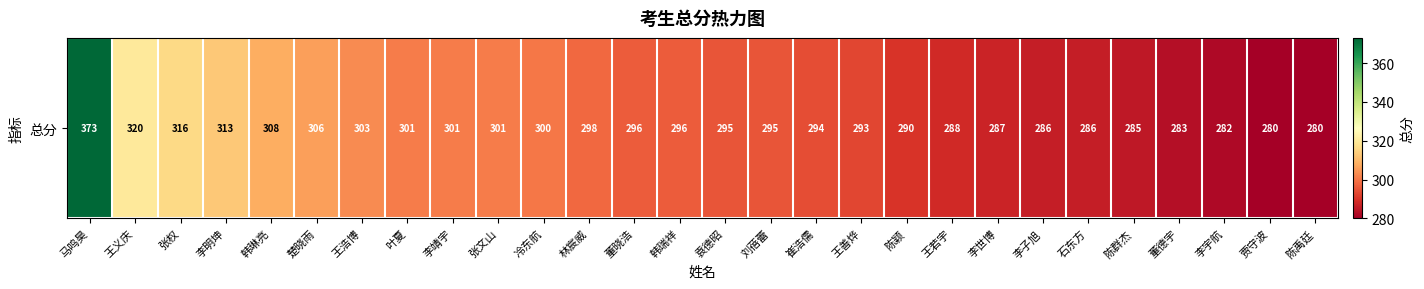

Reading left to right, transcribe all the data shown in this chart.

马鸣昊=373	王义庆=320	张权=316	李明坤=313	韩琳亮=308	楚晓雨=306	王浩博=303	叶夏=301	李靖宇=301	张文山=301	冷东航=300	林宸威=298	董晓浩=296	韩瑞祥=296	袁德昭=295	刘蓓蕾=295	崔浩儒=294	王善烨=293	陈颖=290	王若宇=288	李世博=287	李子旭=286	石东方=286	陈群杰=285	董德宇=283	李宇航=282	贾守波=280	陈禹廷=280